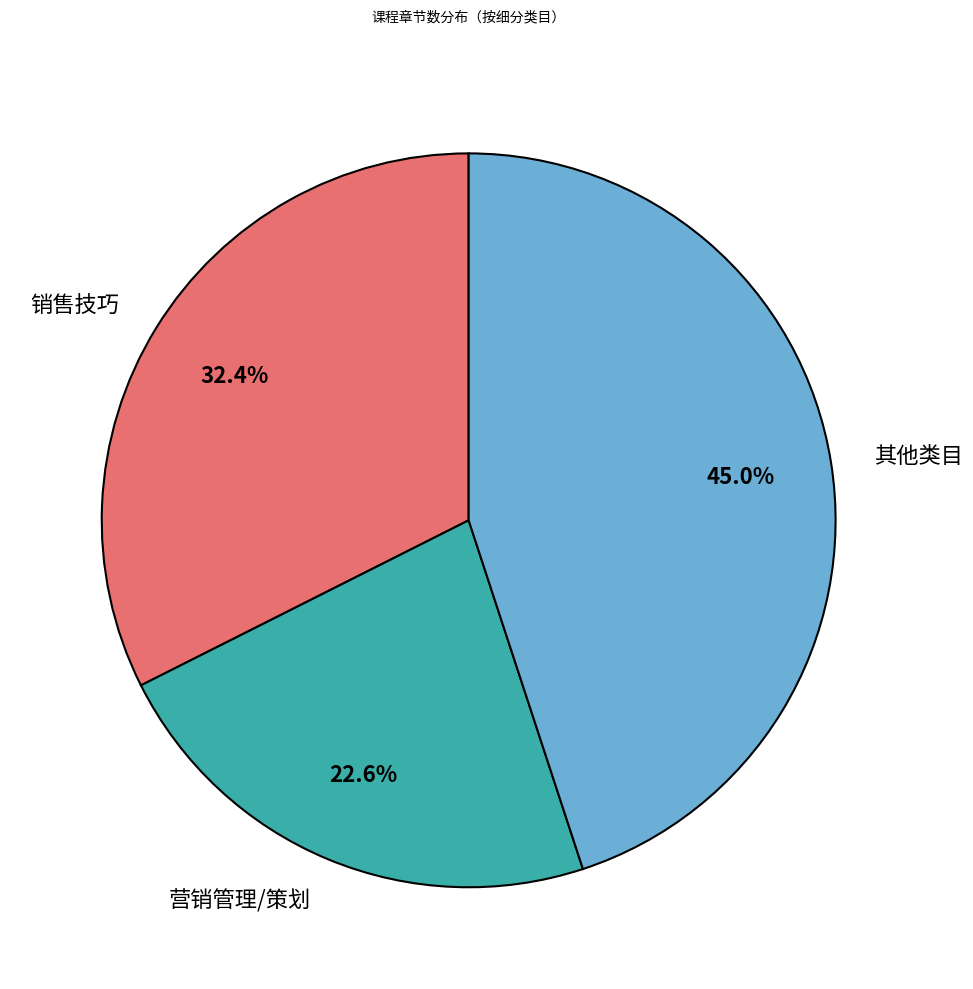

Rank the categories by value from highest to lowest.

其他类目, 销售技巧, 营销管理/策划